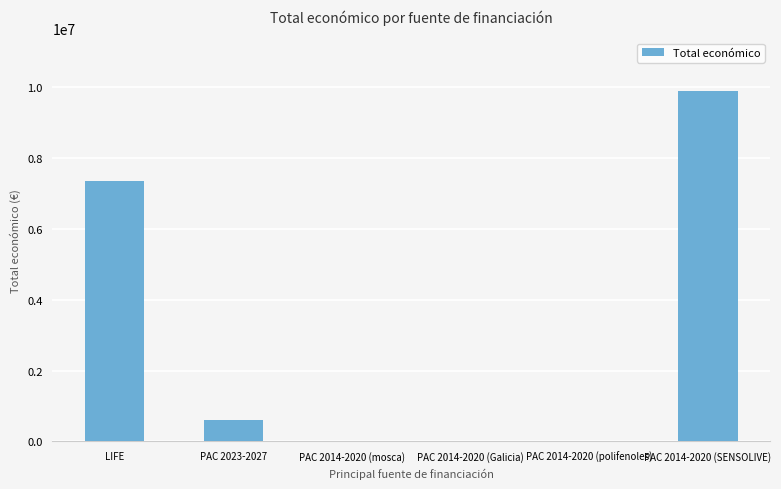

At which label is the value closest to 4952596?

LIFE